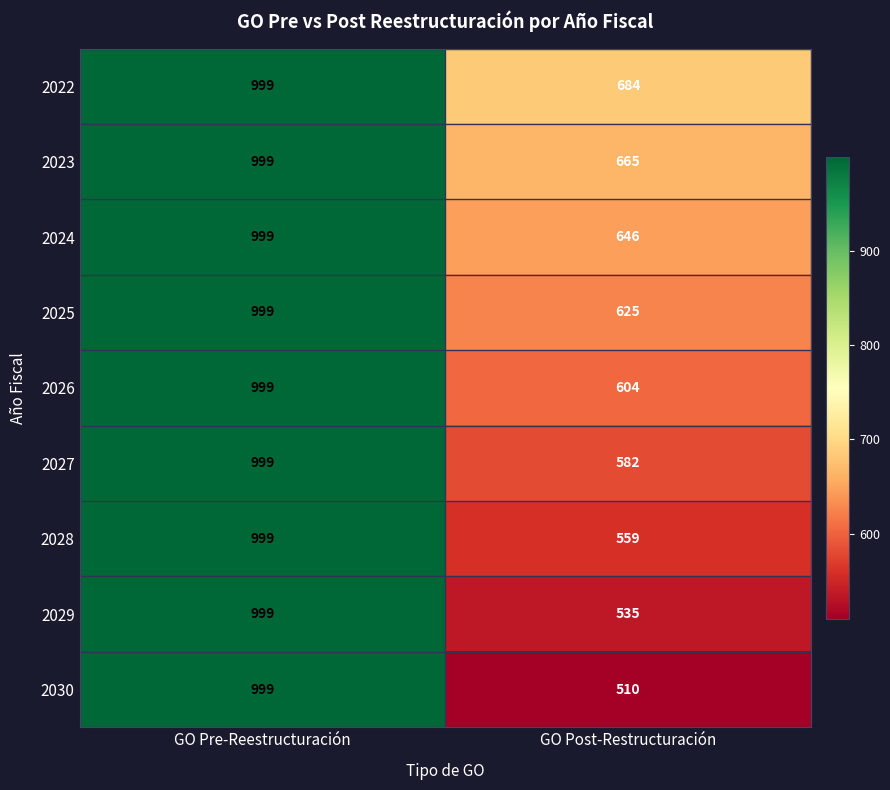

List the labels in order of 2030 value, largest first.

GO Pre-Reestructuración, GO Post-Restructuración